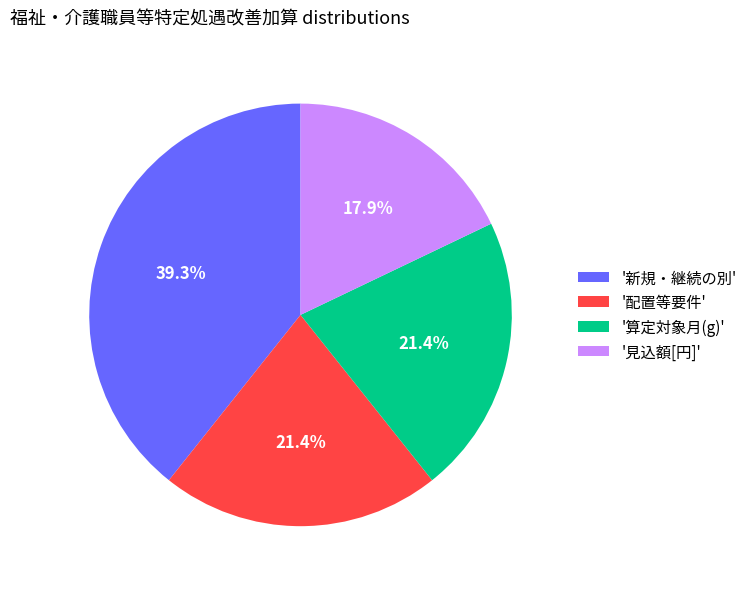

What is the smallest slice in the pie chart?

'見込額[円]'